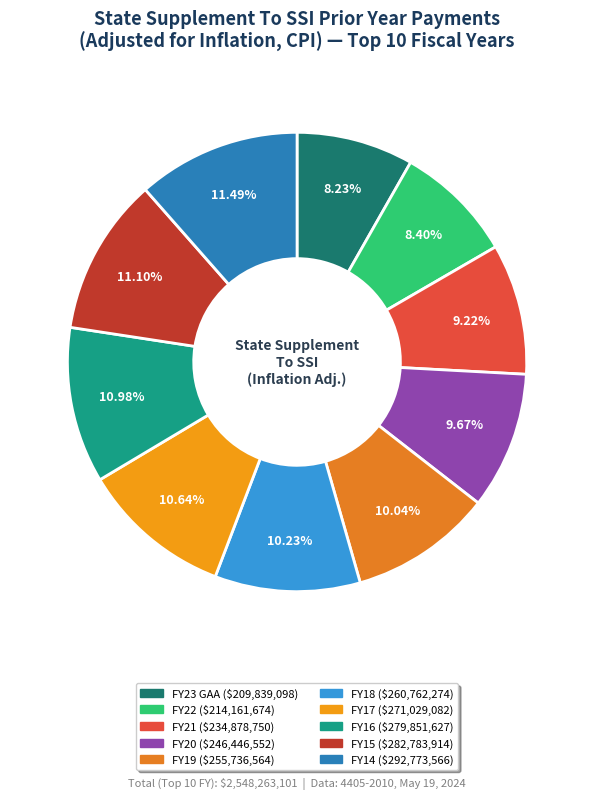

Does any single category account for the majority?

No